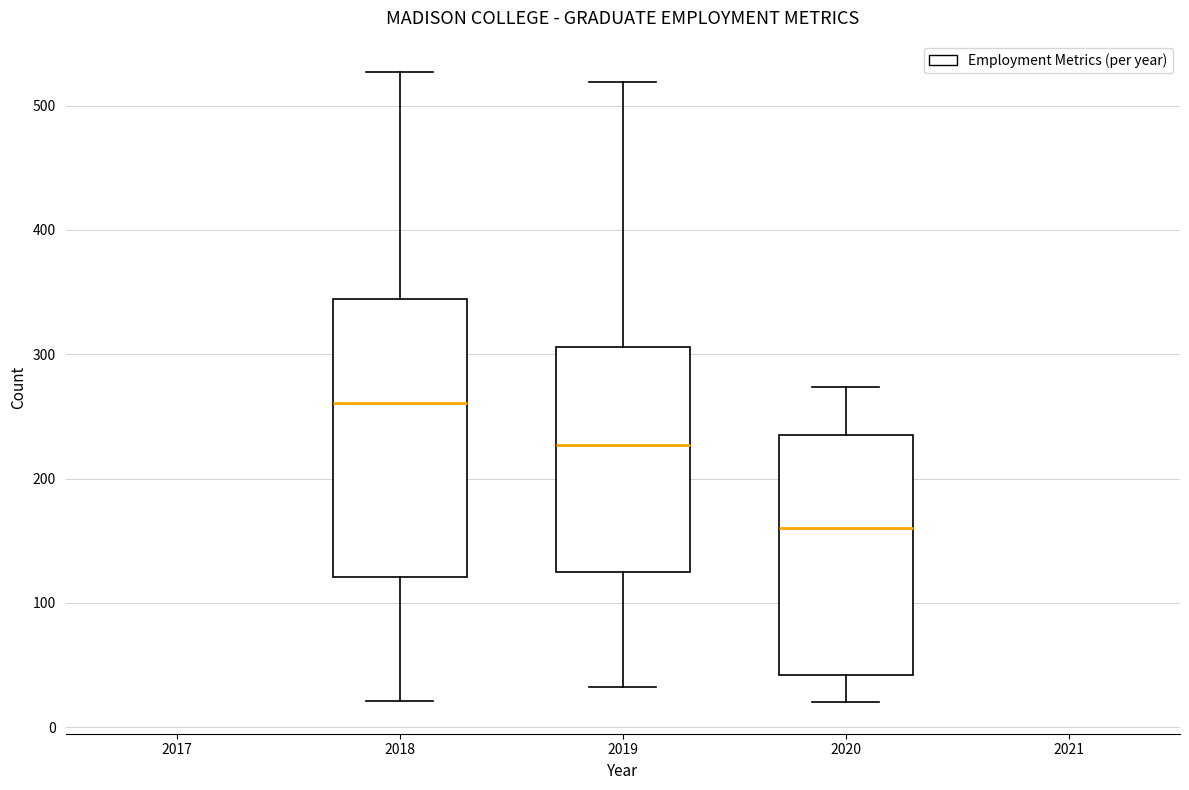

Which box is the tallest, from its lower edge to its upper edge?

2018